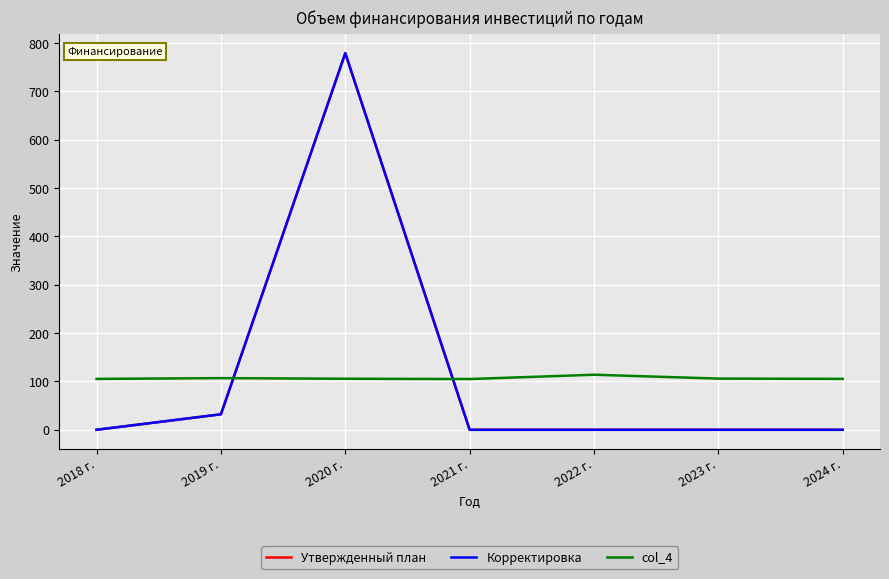

Which series changed the most between 2021 г. and 2022 г.?

col_4